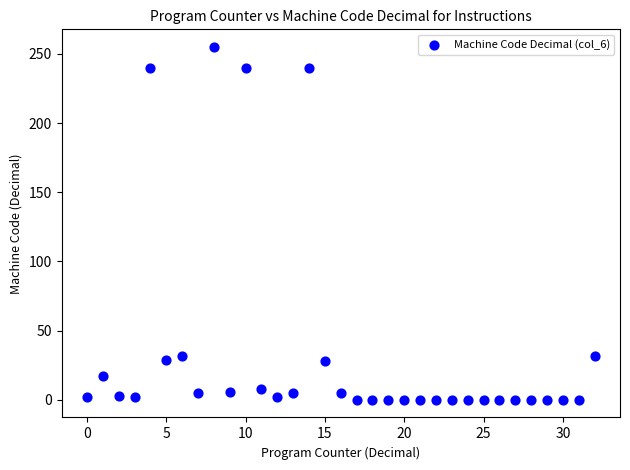

What is the range of Y values (max minus min)?

255